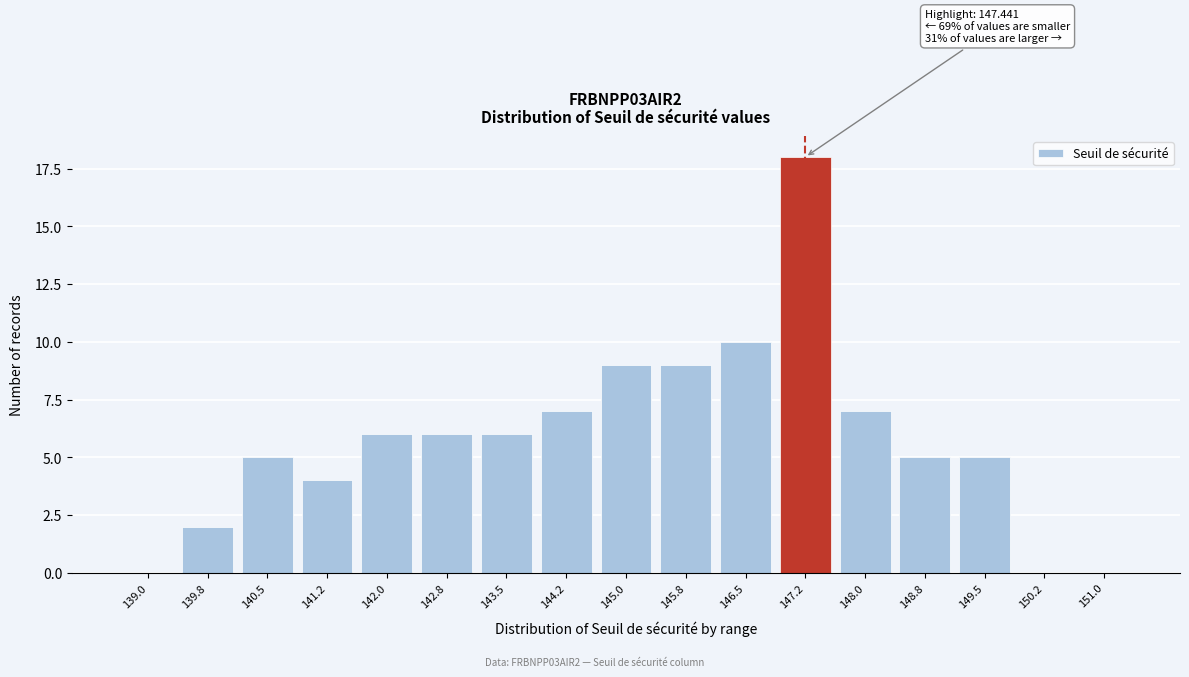

Reading left to right, list all the values displayed in this chart.

139.0=0	139.8=2	140.5=5	141.2=4	142.0=6	142.8=6	143.5=6	144.2=7	145.0=9	145.8=9	146.5=10	147.2=18	148.0=7	148.8=5	149.5=5	150.2=0	151.0=0